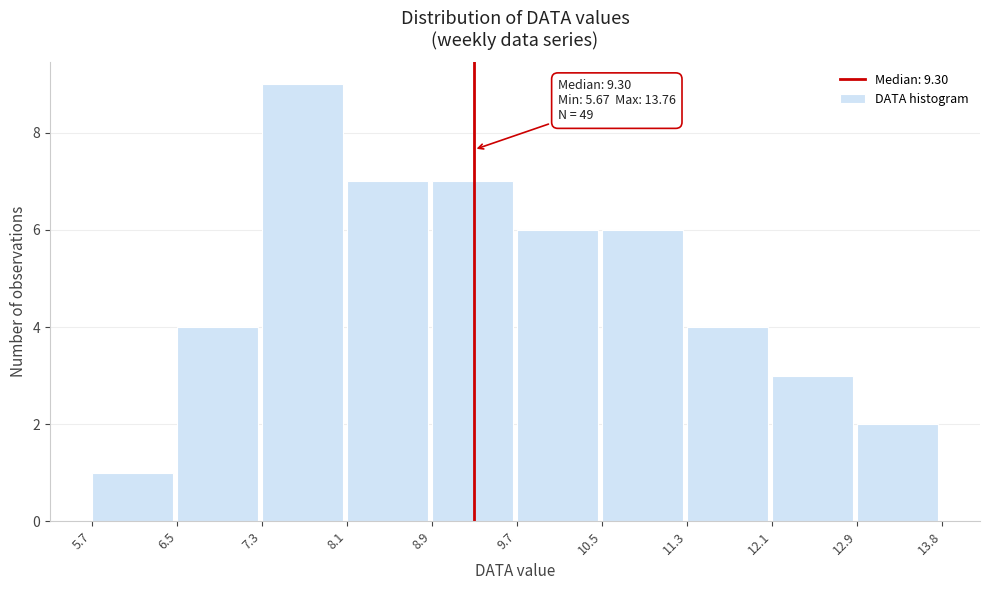

Which range on the x-axis has the tallest bar?

7.3 to 8.1